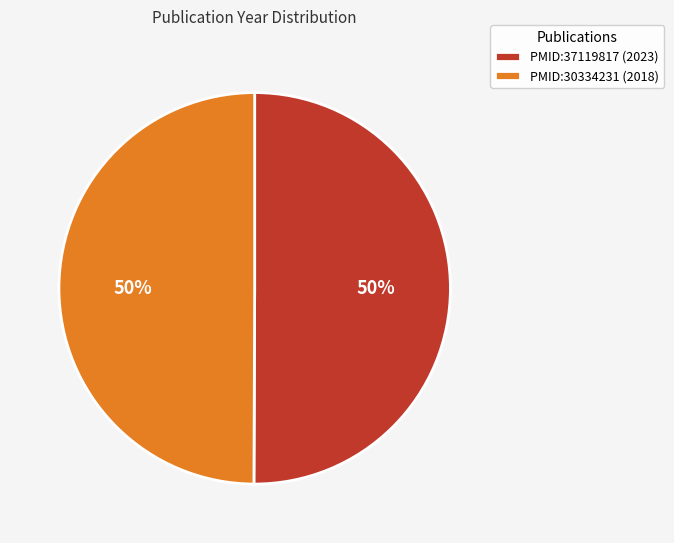

How many slices are in this pie chart?

2